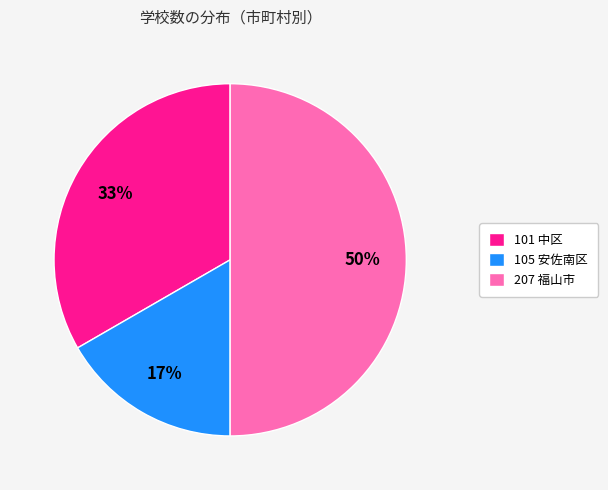

Is the sum of 105 安佐南区 and 207 福山市 greater than half?

Yes